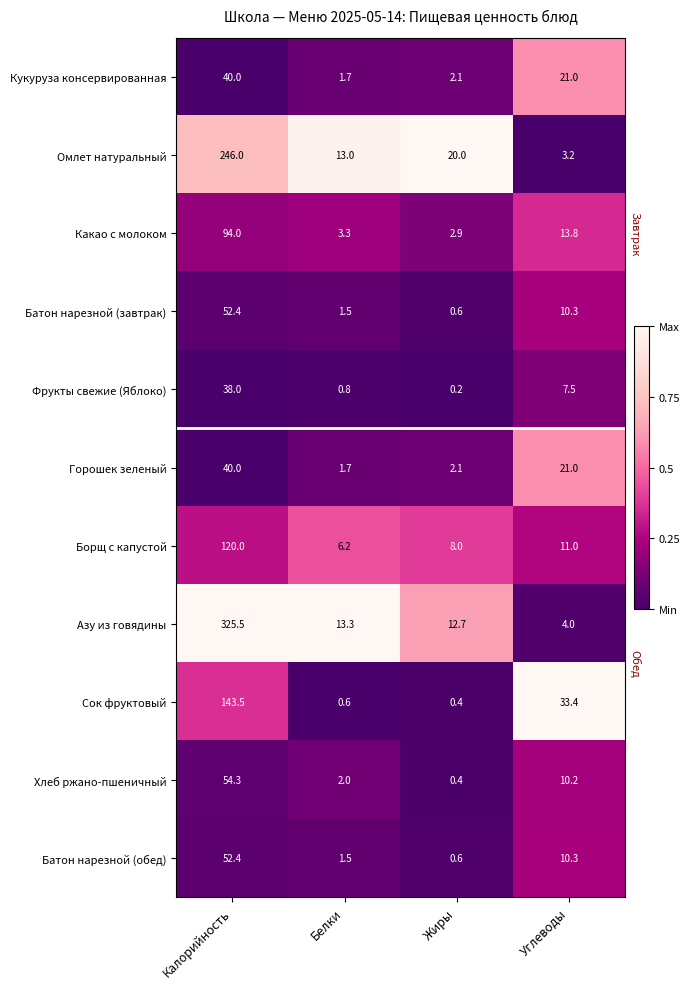

Which series has the widest spread of values?

Азу из говядины